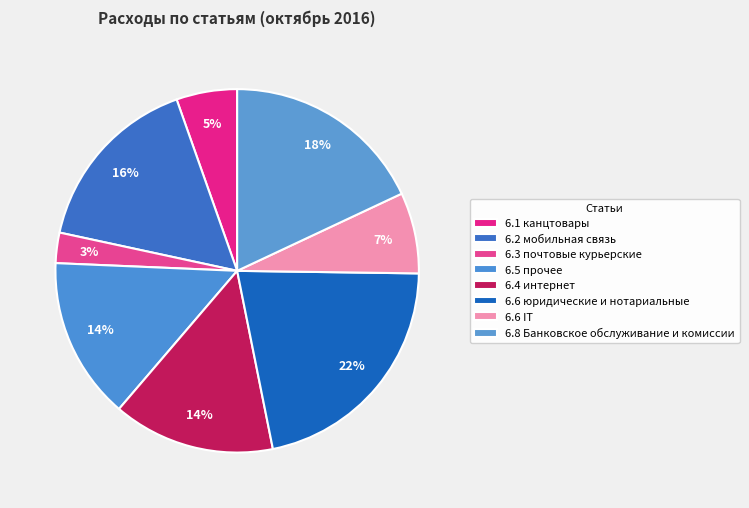

Is it true that 6.1 канцтовары is 5% of the pie?

True